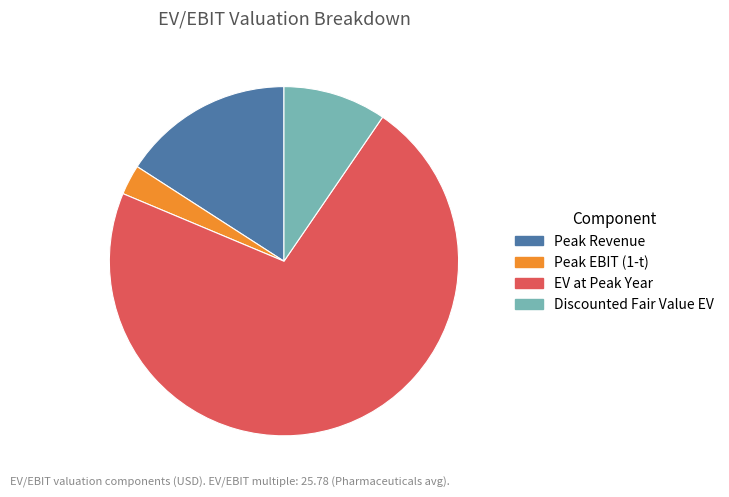

Combined, do Peak EBIT (1-t) and Peak Revenue account for over 50%?

No